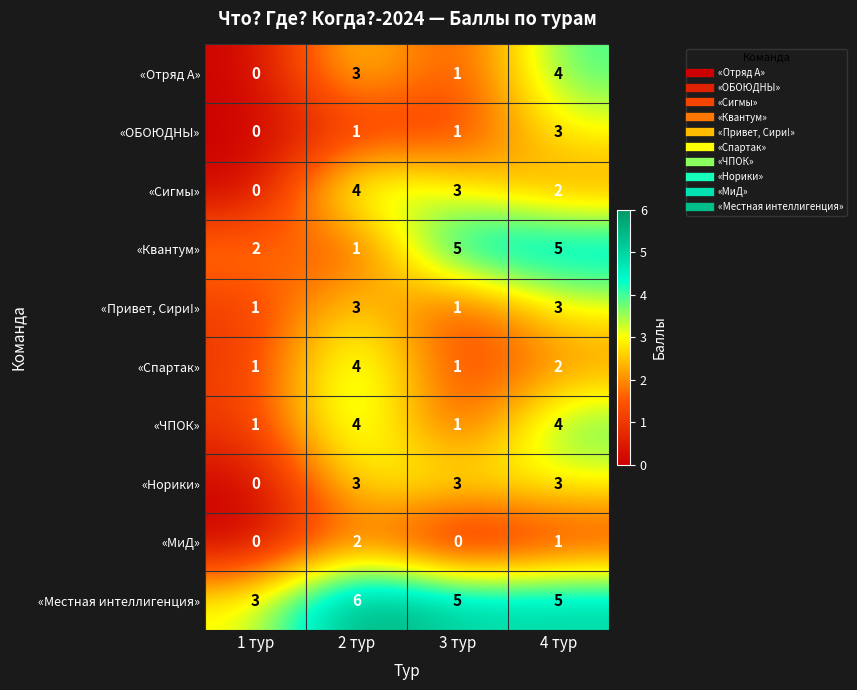

What is the difference between the highest and lowest values at 1 тур?

3